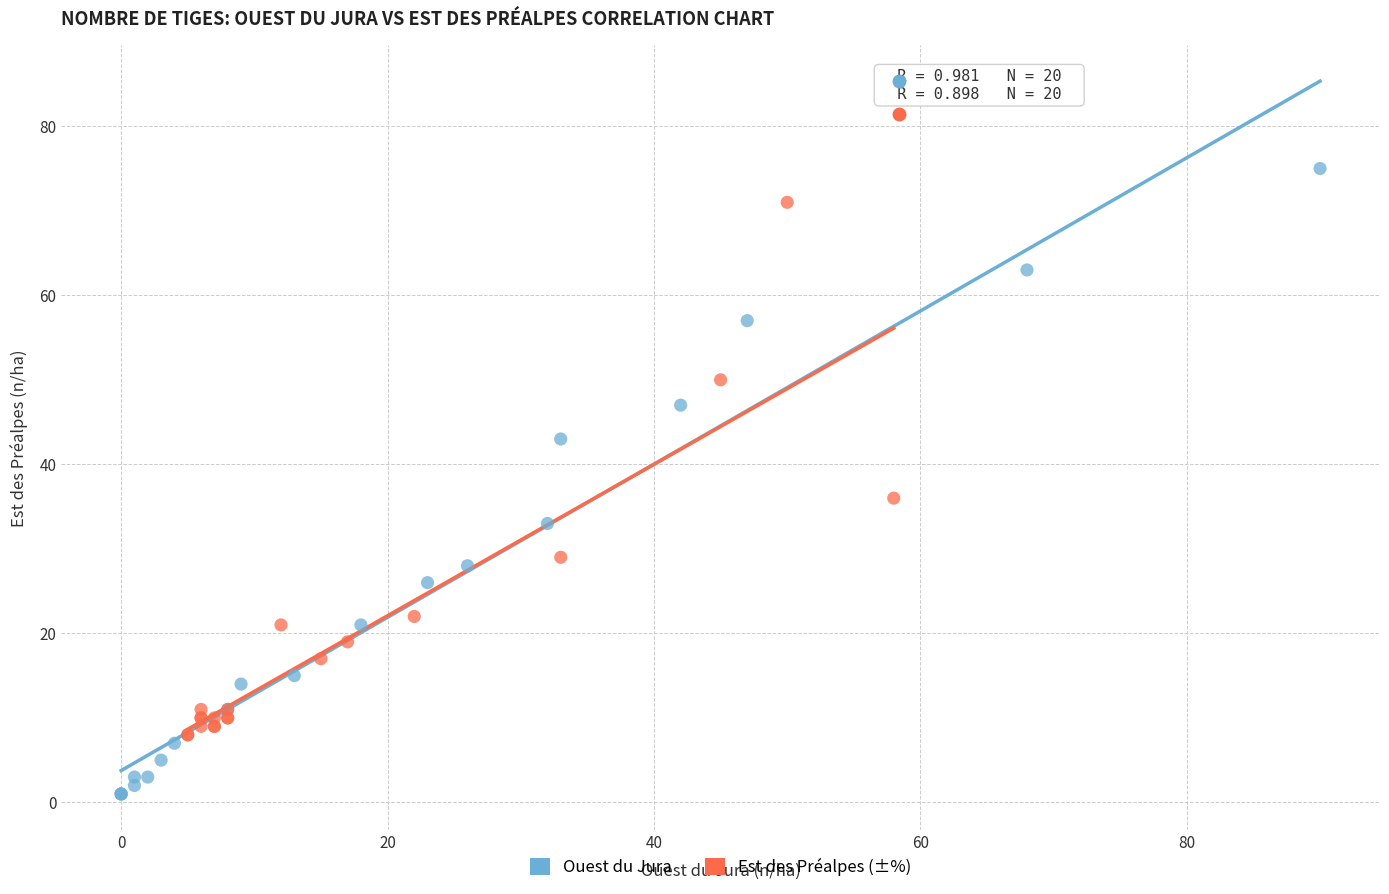

Which series has the largest Y range (max minus min)?

Ouest du Jura